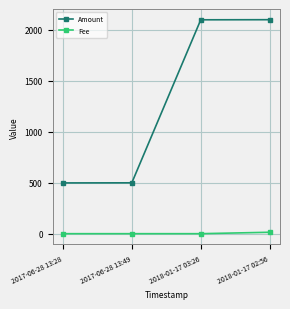

True or false: Fee and Amount cross at least once.

False